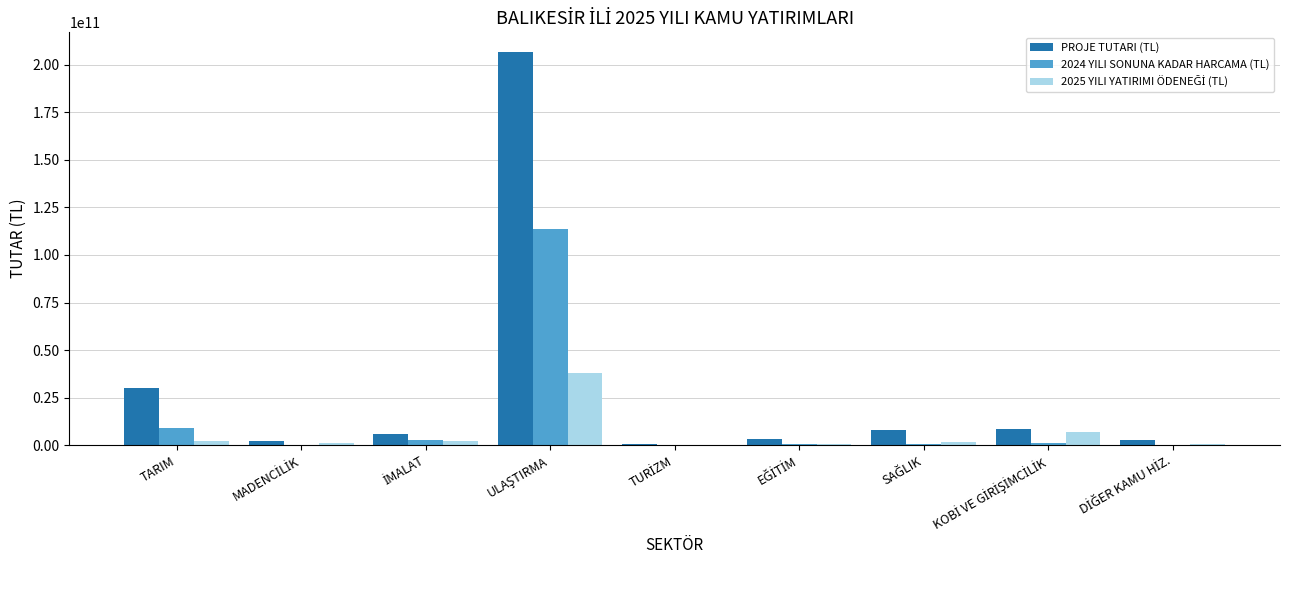

What is the greatest value displayed?

206775270657